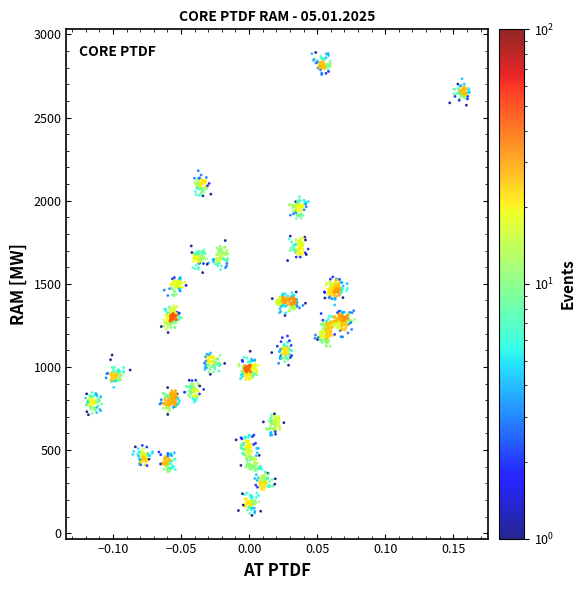

What is the range of X values (max minus min)?

0.3